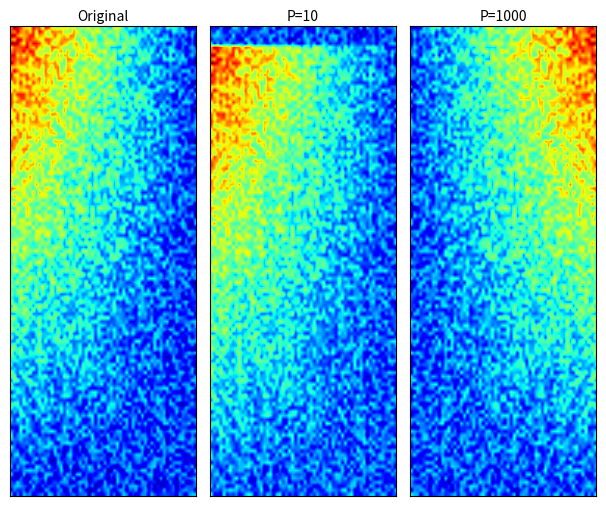

The value of 65d288affe13084ceef013427296450ece4c1b0 at 1 is -1. True or false?

False